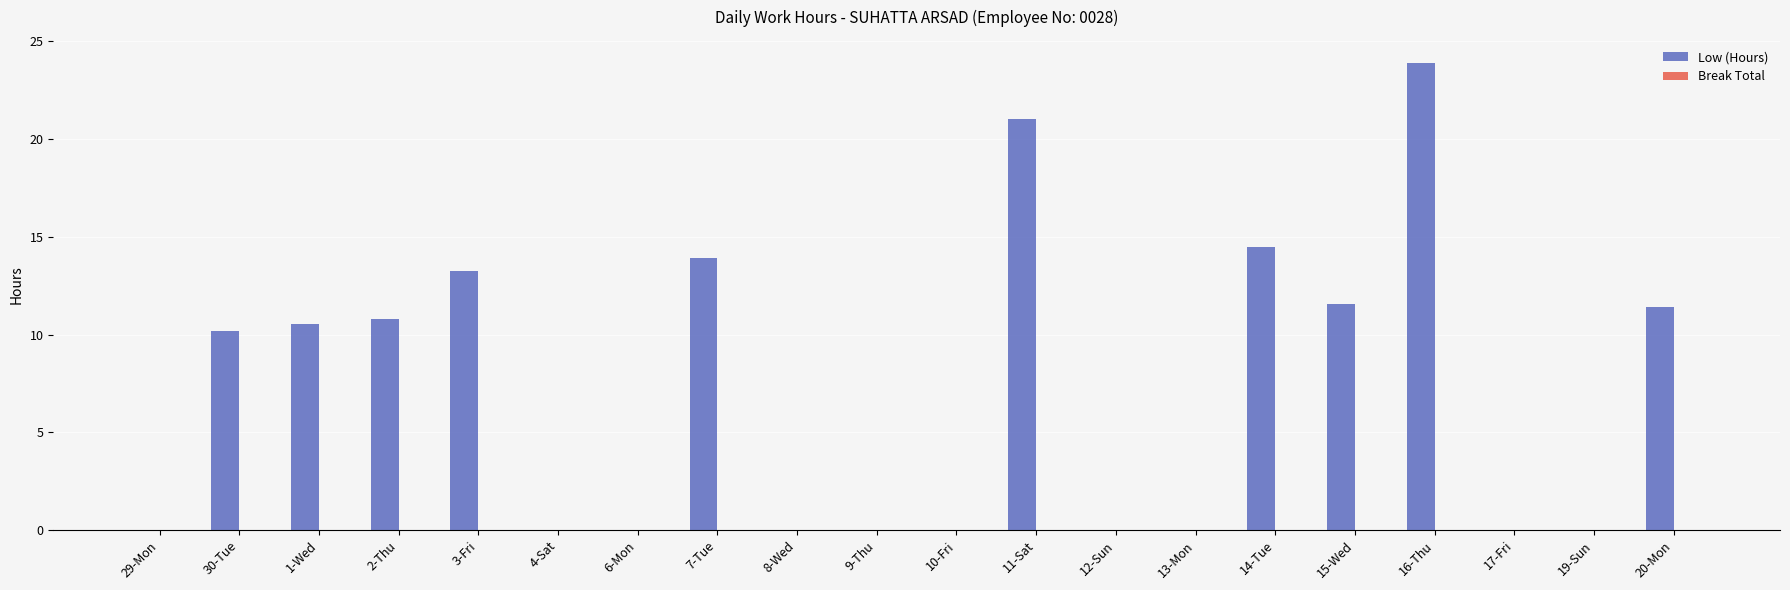

The chart shows a value of 14.5 at 14-Tue. True or false?

True